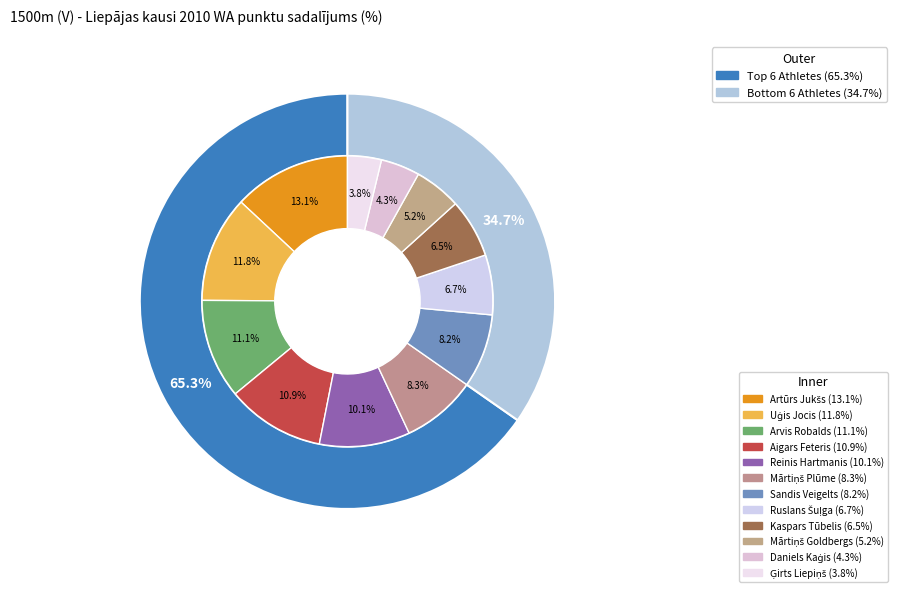

How many slices are in this pie chart?

12